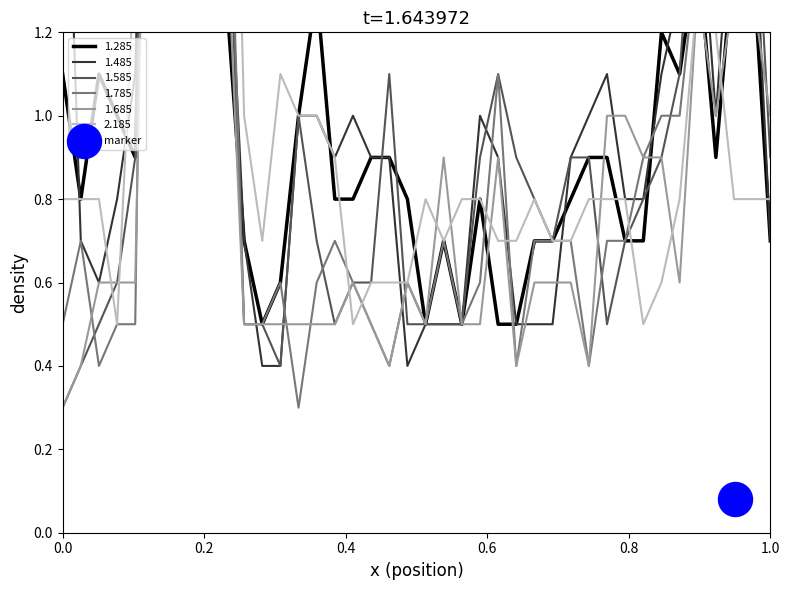

Which series has the largest total across all categories?

1.485